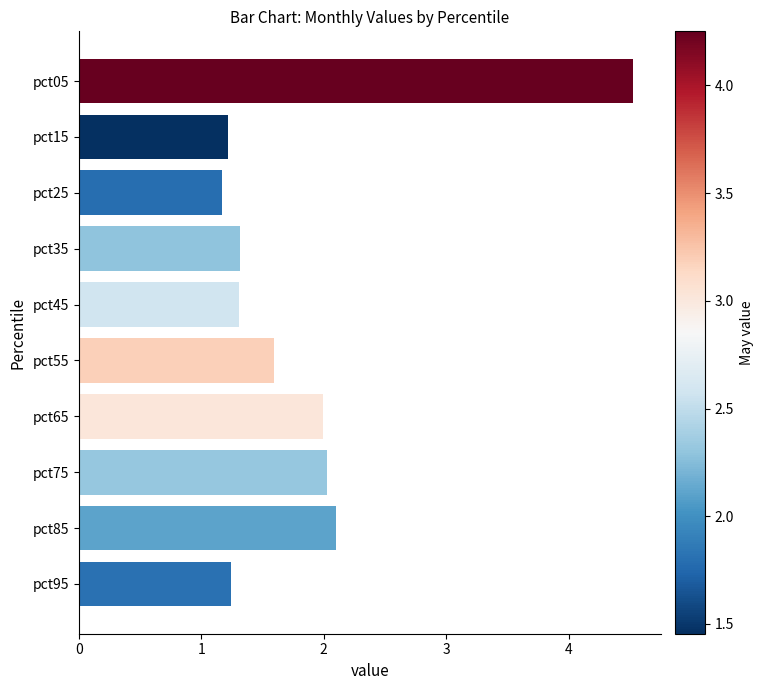

What is the sum of all values?

18.5